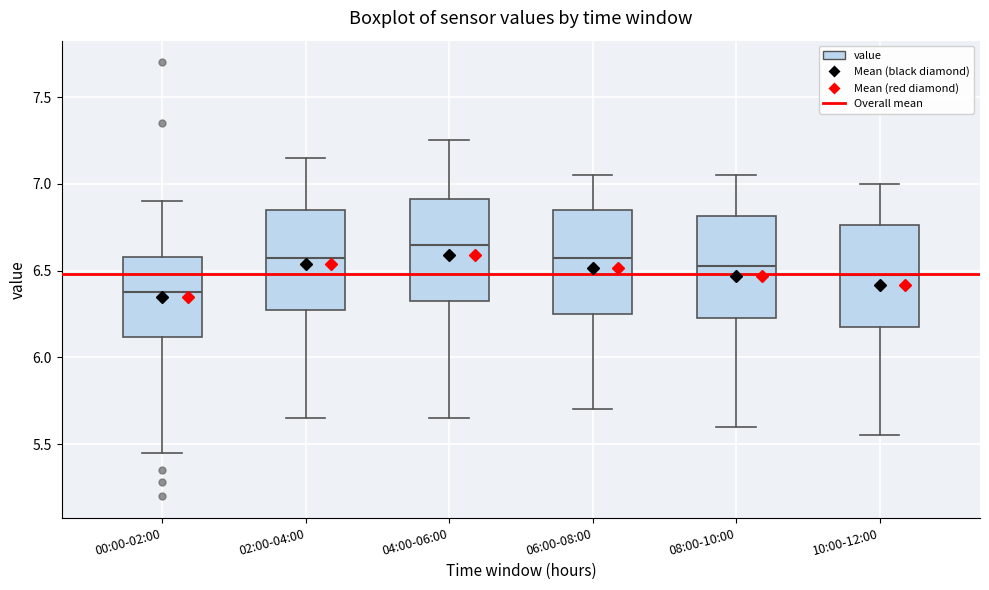

Which box's median line is the highest?

04:00-06:00